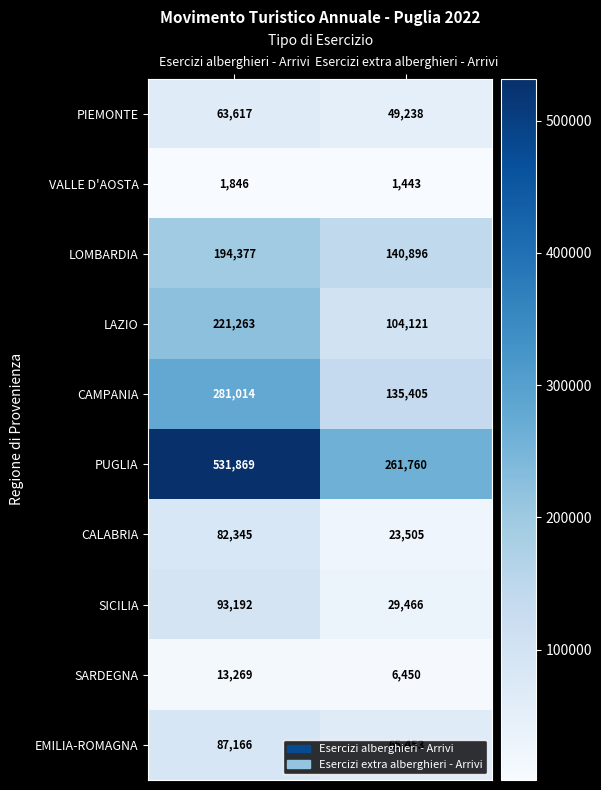

How many data points in PUGLIA are less than 531869?

1